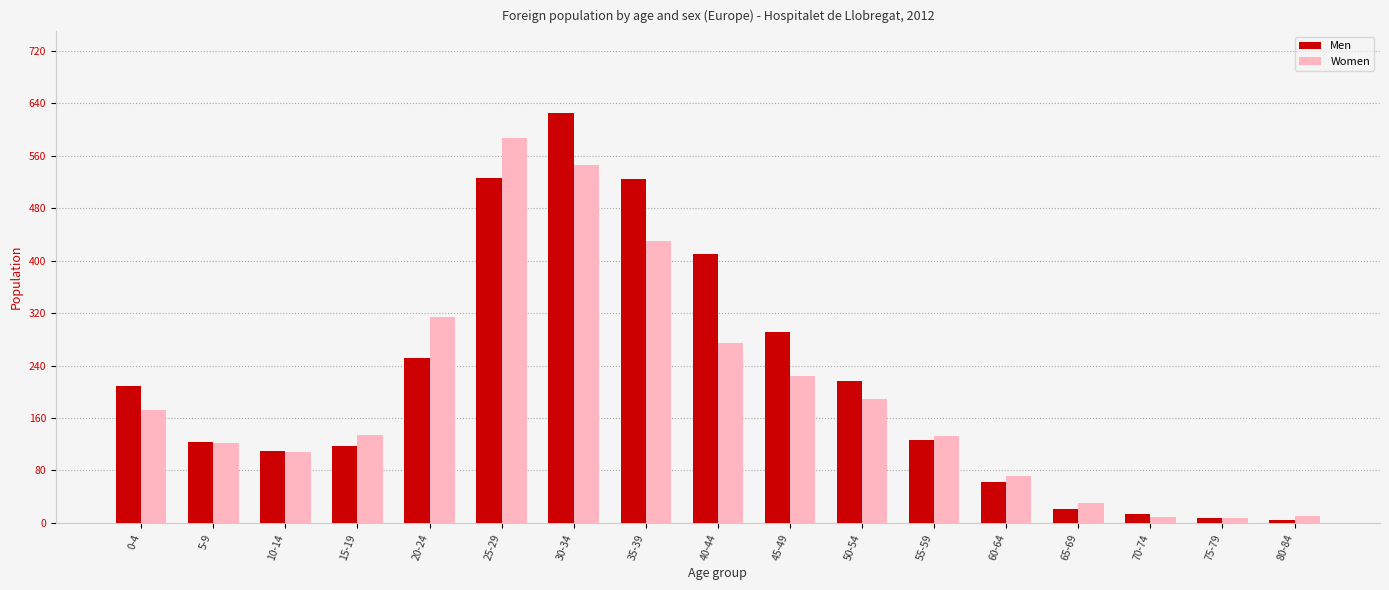

Is it true that Women equals 314 at 20-24?

True